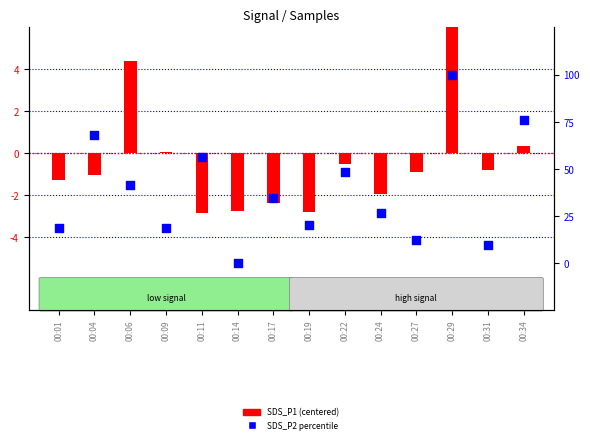

What are all the series names shown in the legend?

SDS_P1 (centered), SDS_P2 percentile